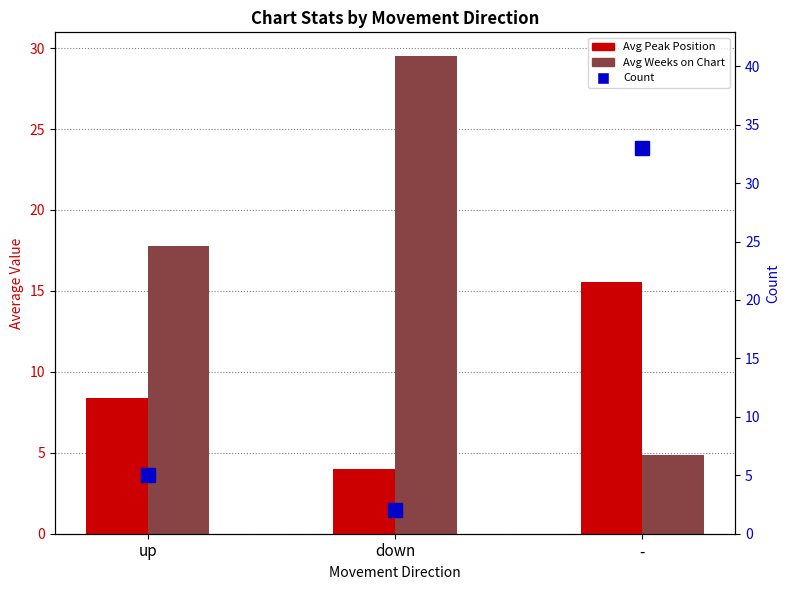

Which series has the largest total across all categories?

Avg Weeks on Chart